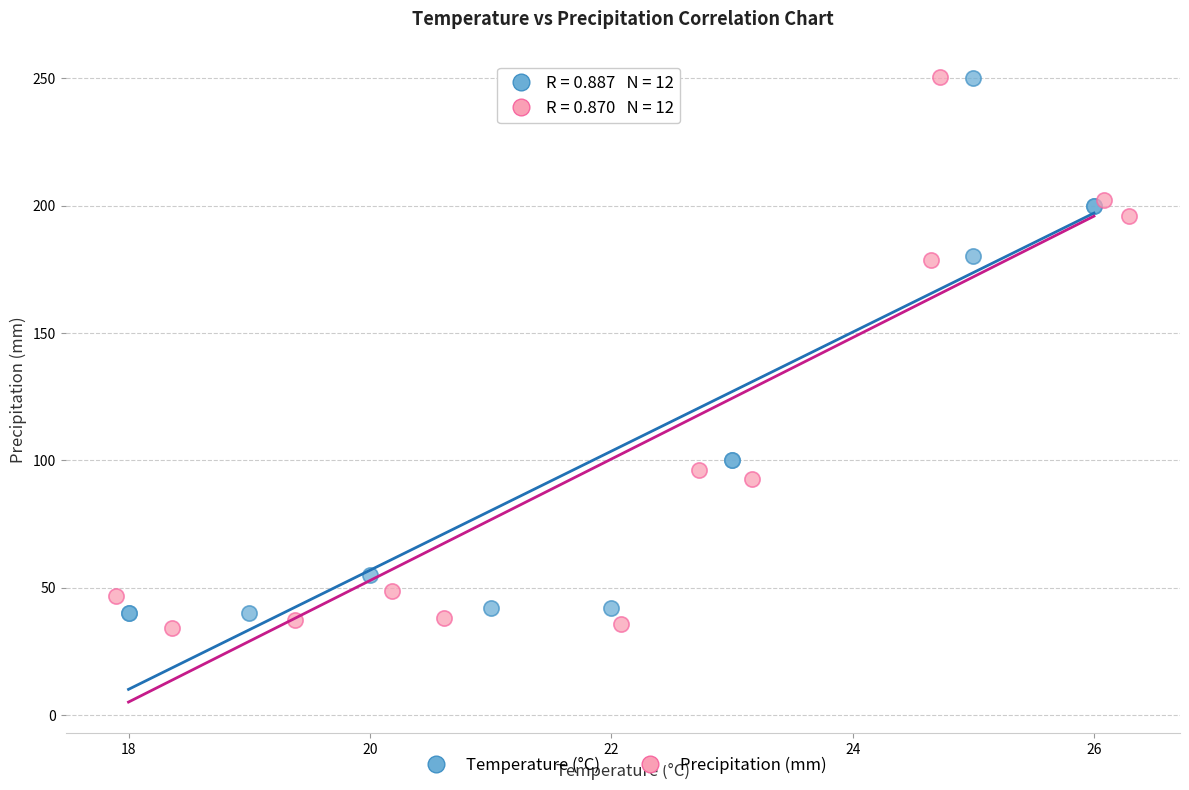

Which series has the widest spread of Y values?

Precipitation (mm)